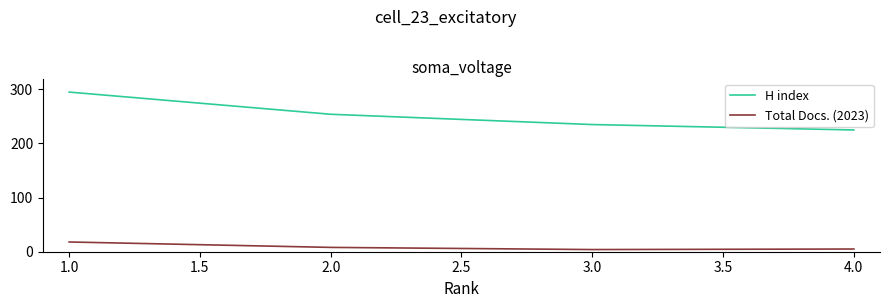

True or false: H index and Total Docs. (2023) intersect in this chart.

False